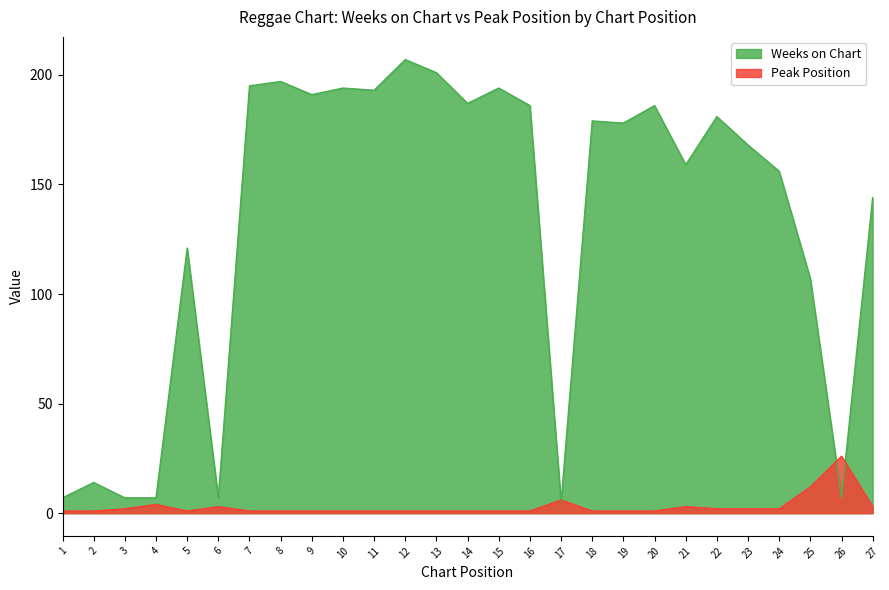

Which category has the lowest value across all series?

1